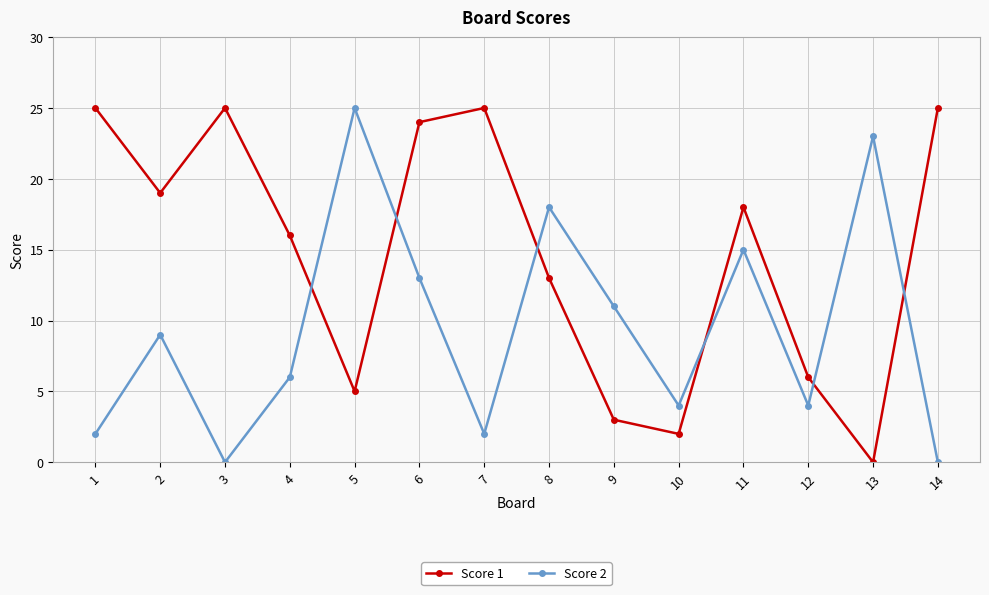

Is it true that Score 2 equals 18 at 8?

True